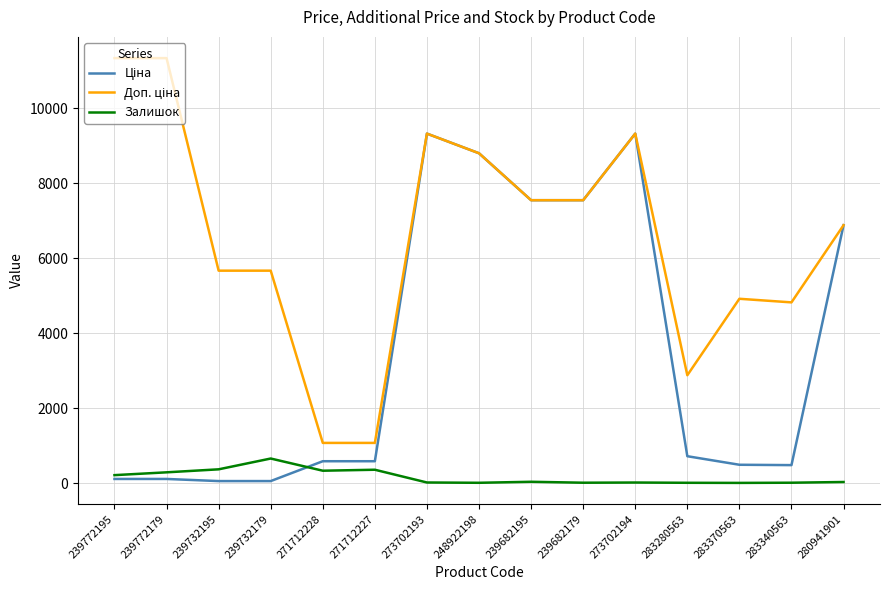

Is it true that Залишок equals 13.0 at 239682179?

True